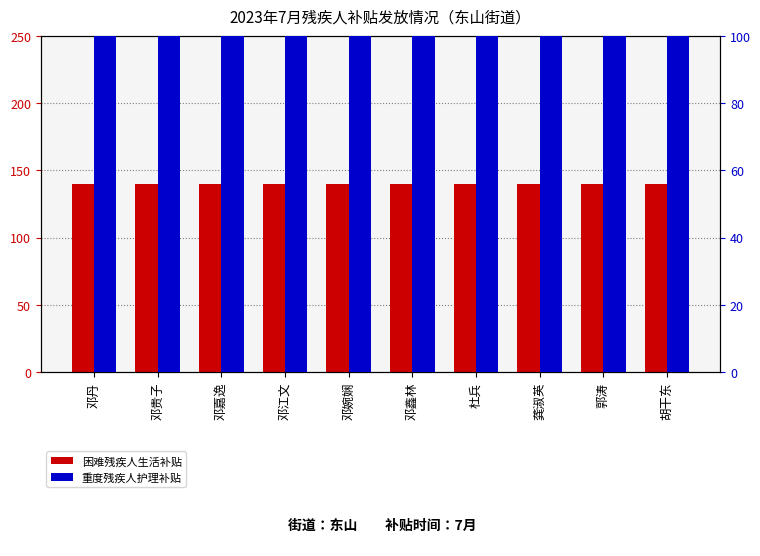

What is the sum of the 困难残疾人生活补贴 values at 胡干东 and 邓江文?

280